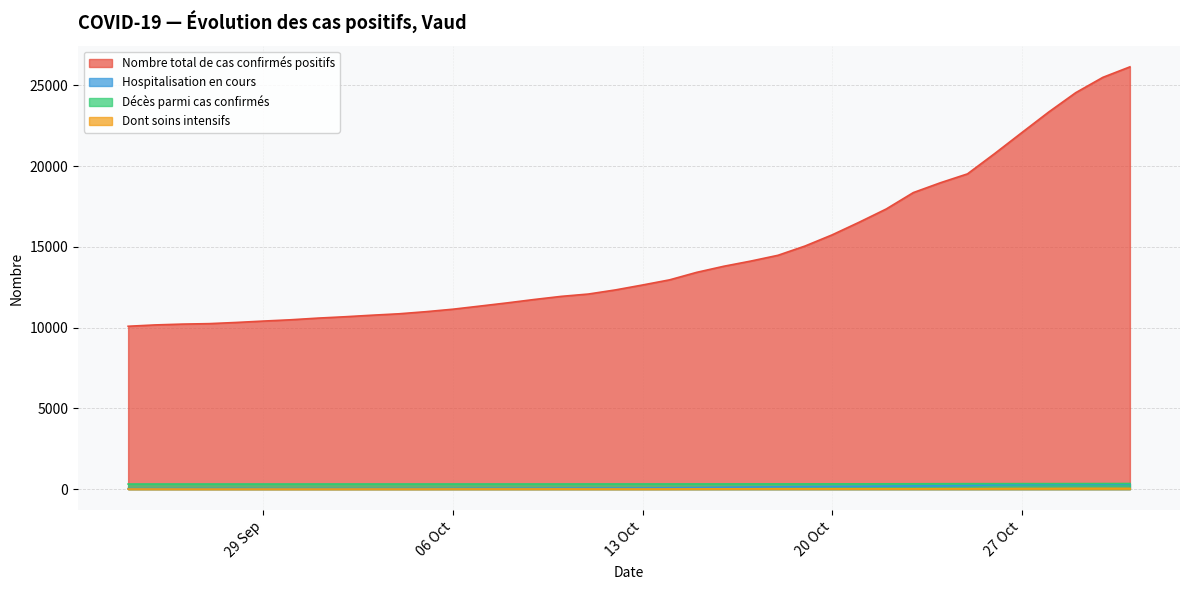

Is the value of Dont soins intensifs at 34 greater than the value of Hospitalisation en cours at 30?

No